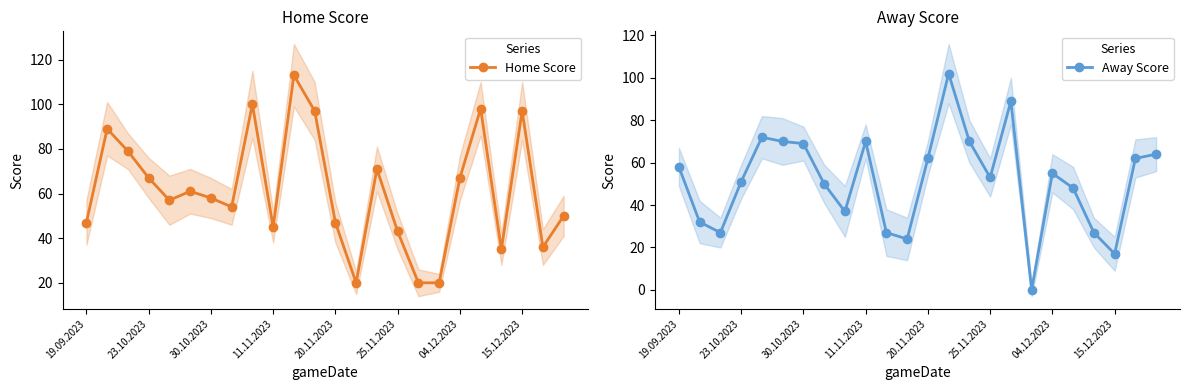

How many times do Away Score and Home Score cross each other?

10